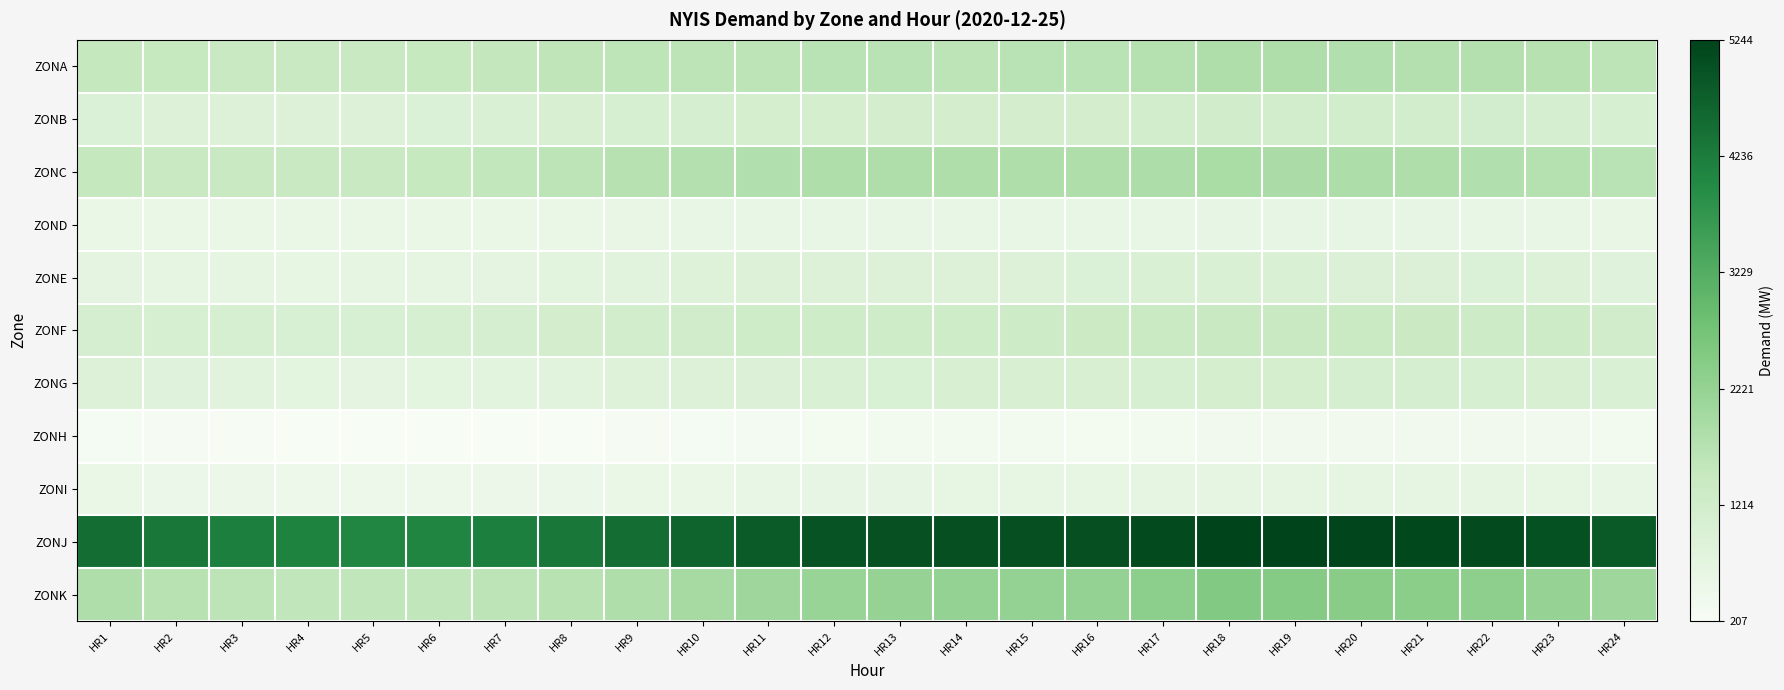

Which series has the largest total across all categories?

ZONJ